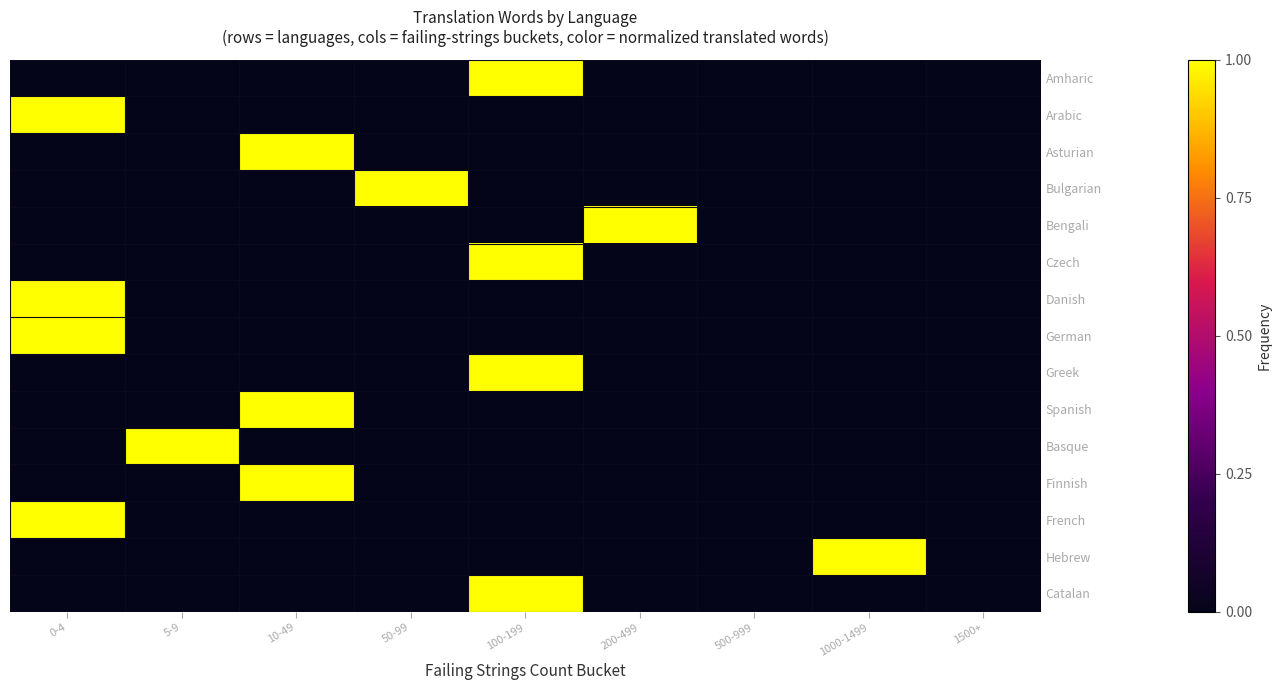

List the labels in order of Arabic value, smallest first.

5-9, 10-49, 50-99, 100-199, 200-499, 500-999, 1000-1499, 1500+, 0-4